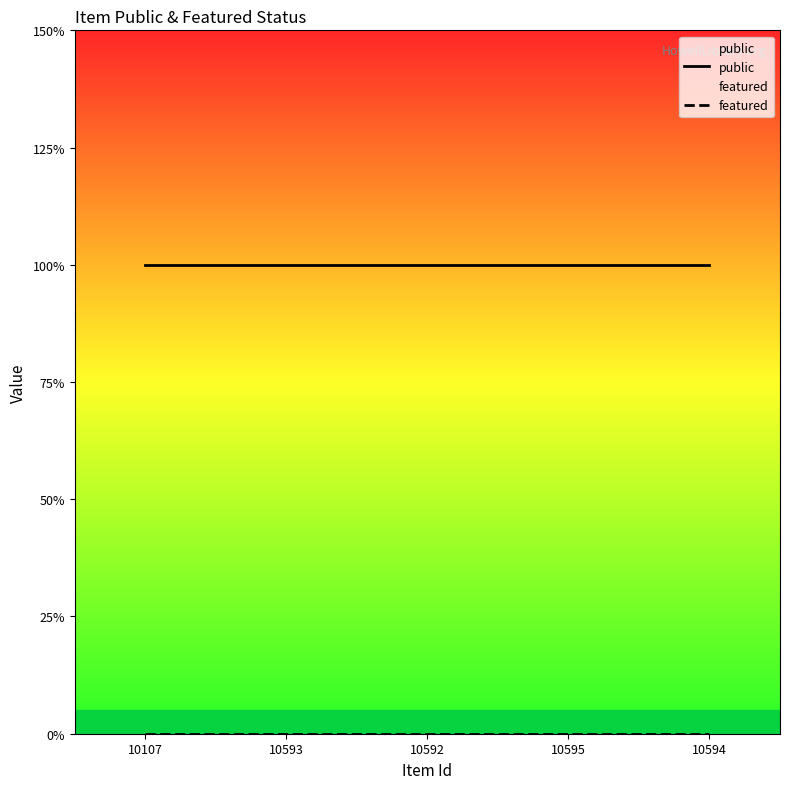

What is the sum of the public values at 10595 and 10593?

2